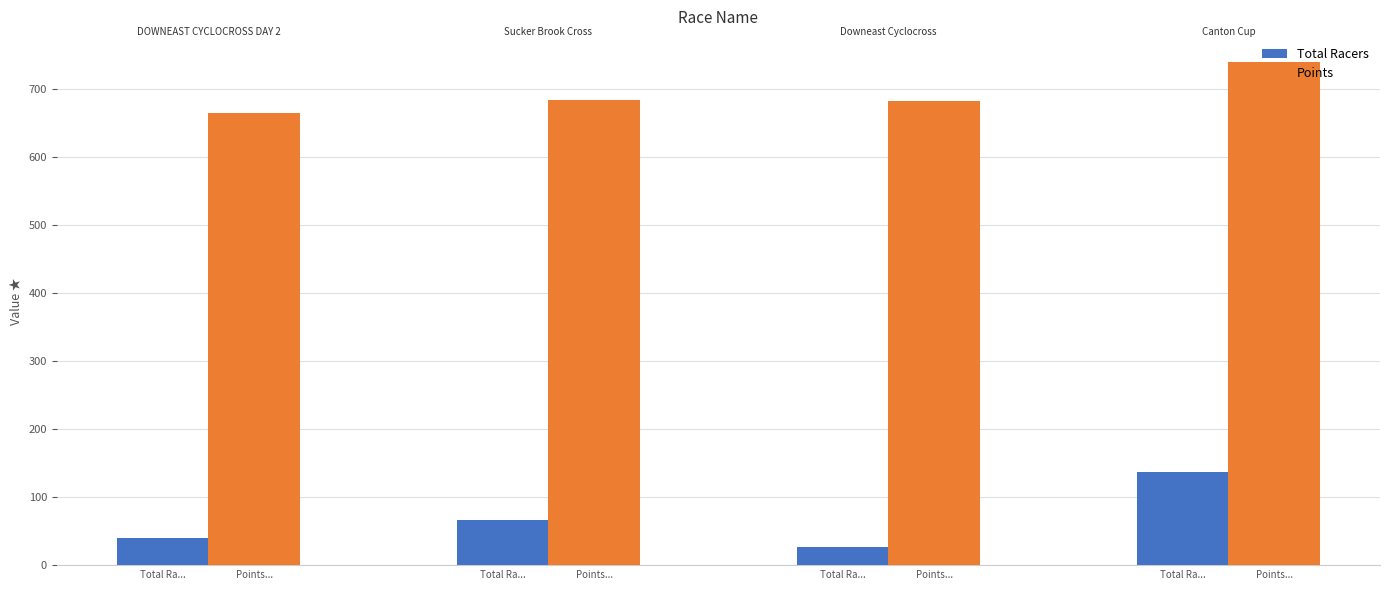

What is the minimum value shown in the chart?

26.0